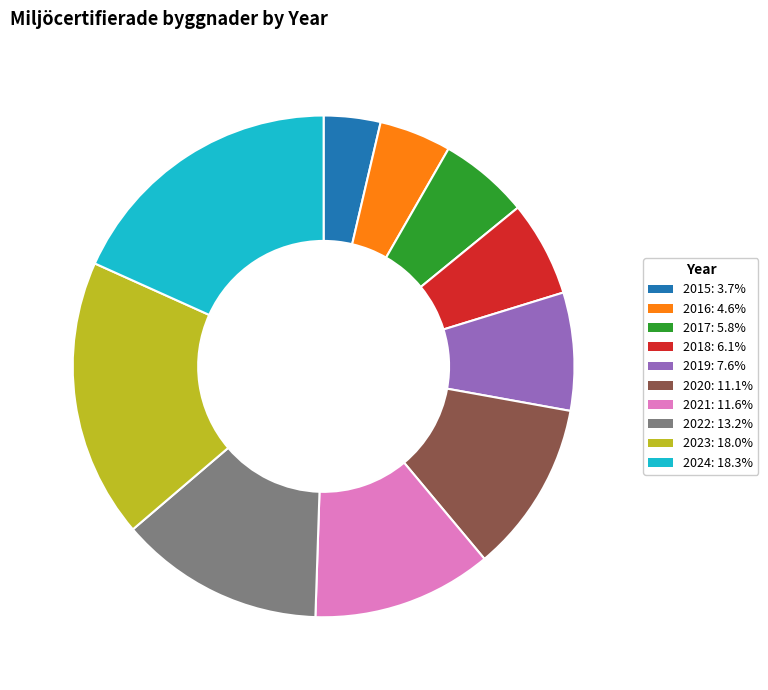

Is 2019 the majority of the pie?

No